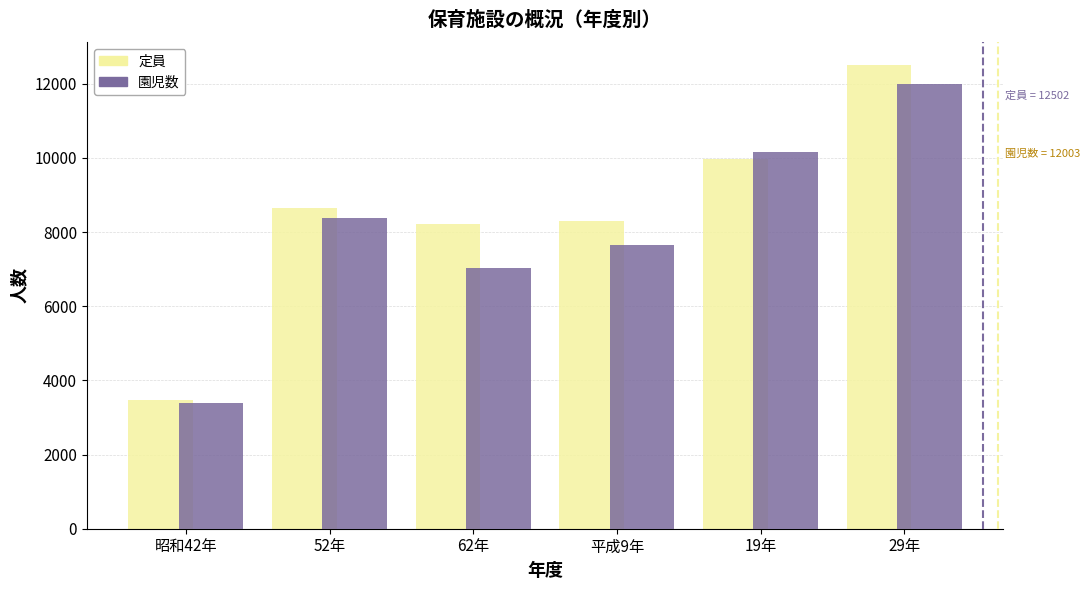

What is the maximum value shown in the chart?

12502